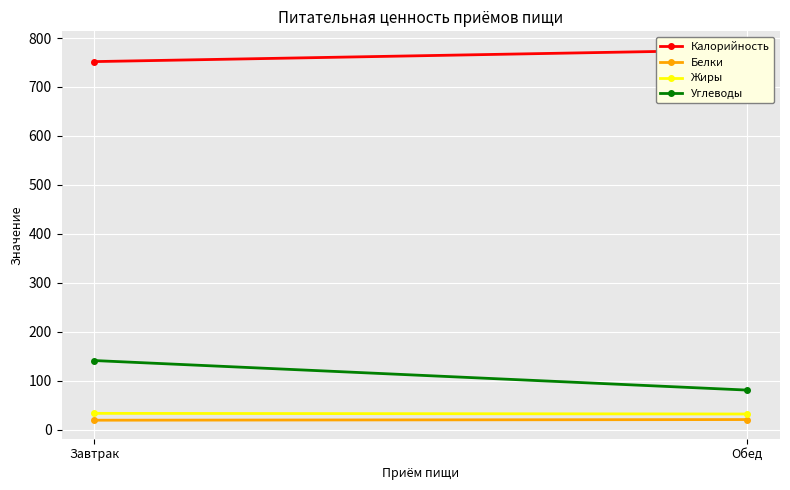

What is the spread (max minus min) of values at Обед?

755.0